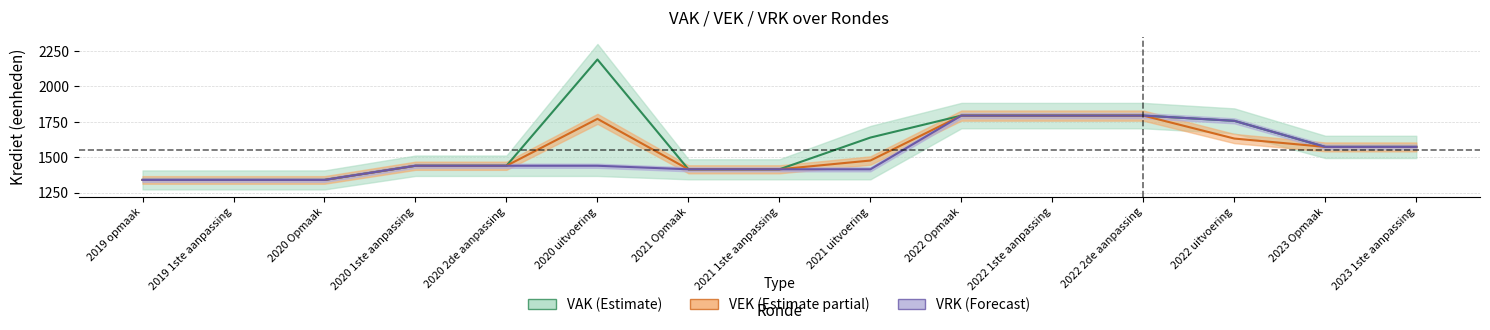

What position from the left is 2019 opmaak?

1